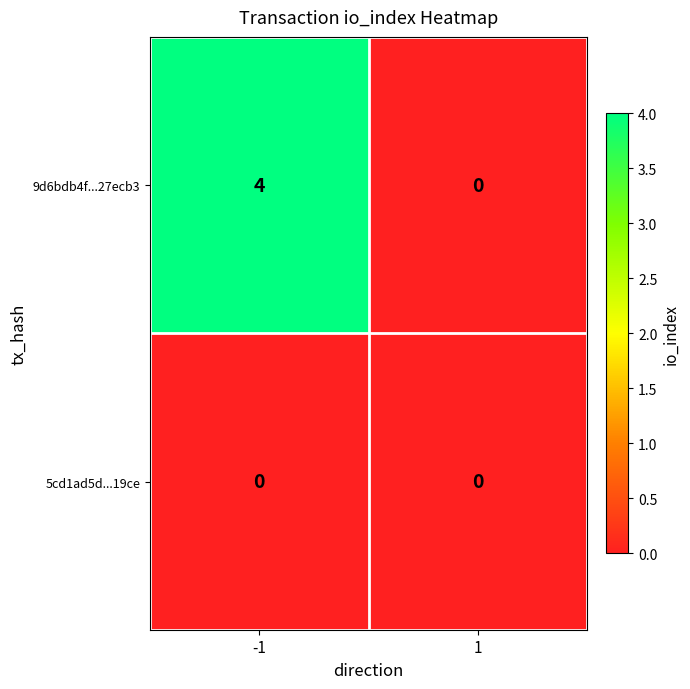

List the series in order of their peak value, highest first.

9d6bdb4f...27ecb3, 5cd1ad5d...19ce